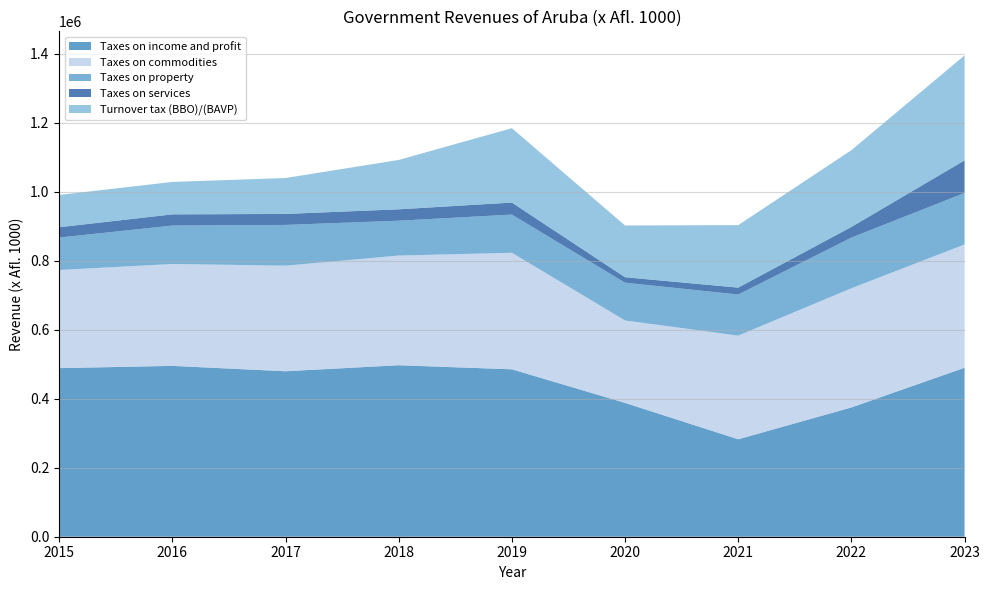

Reading left to right, extract all data points from this chart.

Taxes on income and profit: 2015=488779	2016=495287	2017=479699	2018=497144	2019=485342	2020=387943	2021=282467	2022=374761	2023=489872
Taxes on commodities: 2015=284464	2016=295463	2017=306115	2018=317954	2019=337868	2020=238972	2021=300585	2022=345500	2023=357500
Taxes on property: 2015=94056	2016=111404	2017=118159	2018=101104	2019=110731	2020=109591	2021=119154	2022=146924	2023=149277
Taxes on services: 2015=29996	2016=32386	2017=31790	2018=32957	2019=34839	2020=15748	2021=19968	2022=30855	2023=94373
Turnover tax (BBO)/(BAVP): 2015=93526	2016=94061	2017=104166	2018=143153	2019=215590	2020=150046	2021=181145	2022=222596	2023=304382